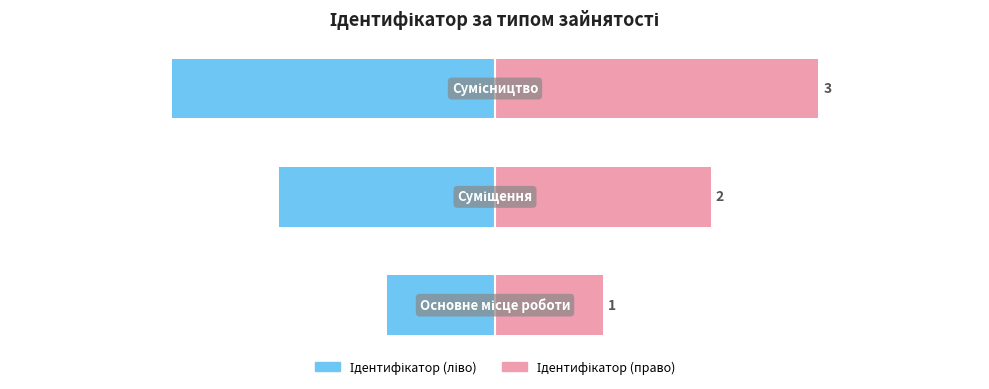

How many bars are there in total?

6